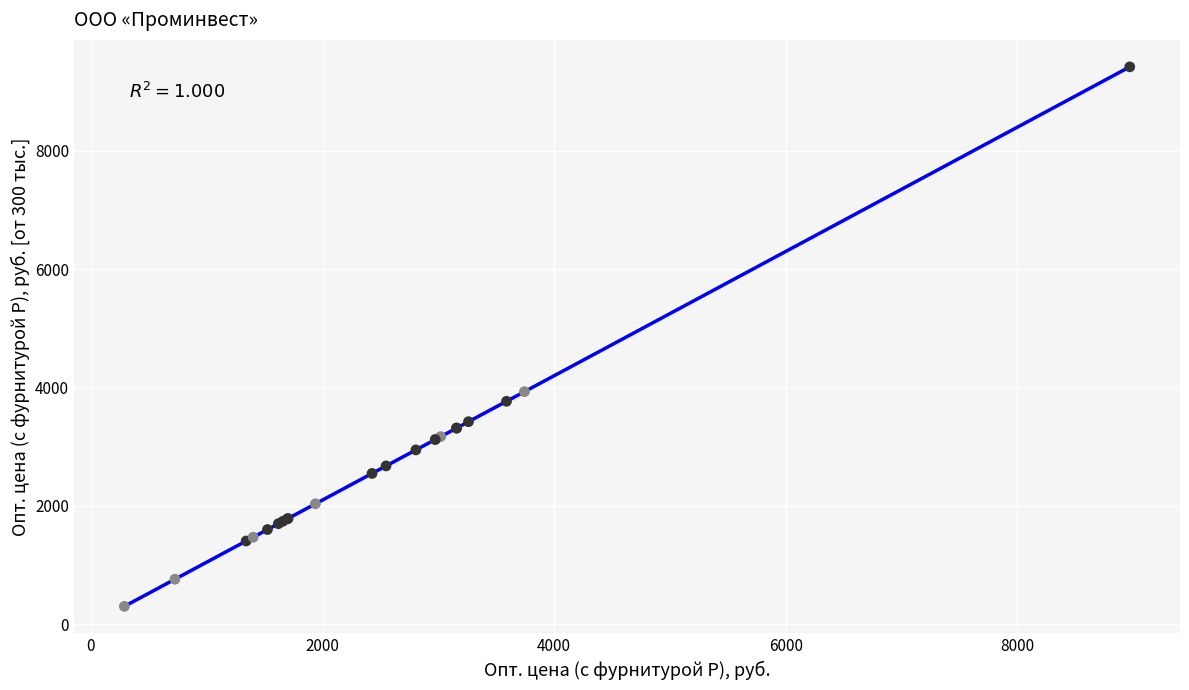

What Y value in the scatter plot is closest to 4860?

3930.2